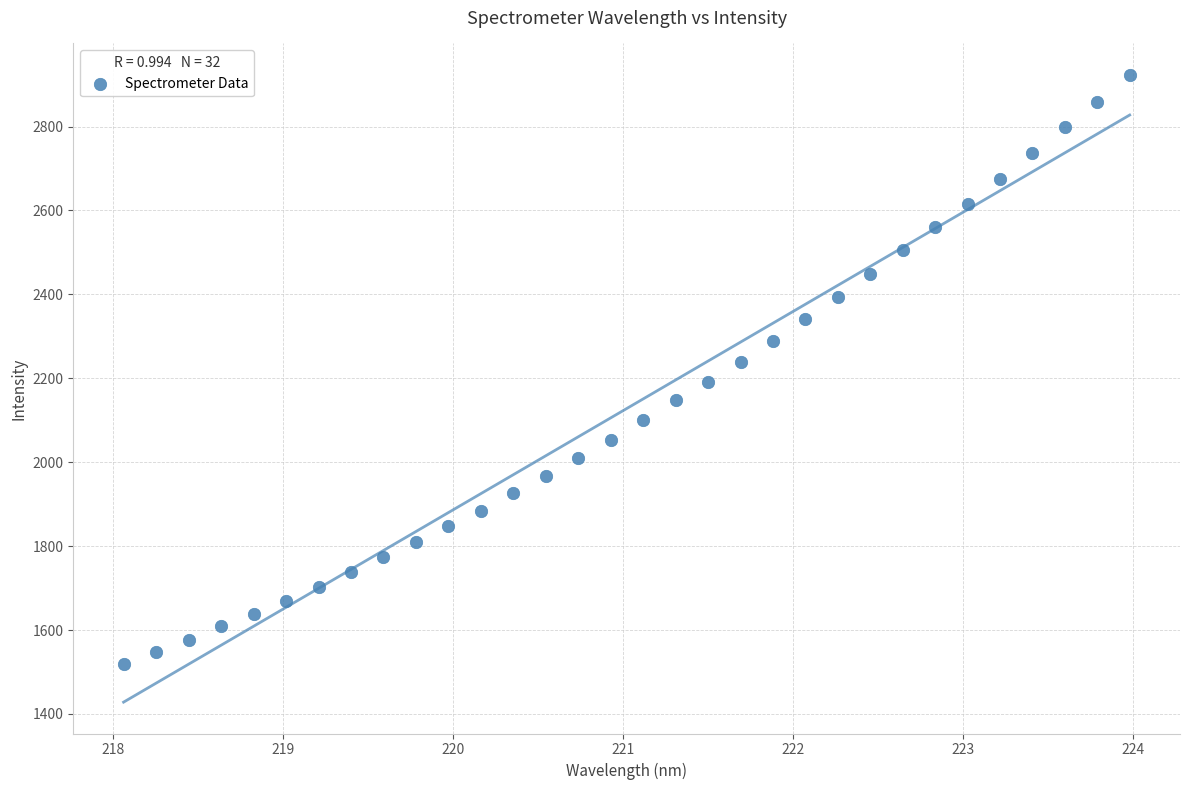

What is the range of X values (max minus min)?

5.9